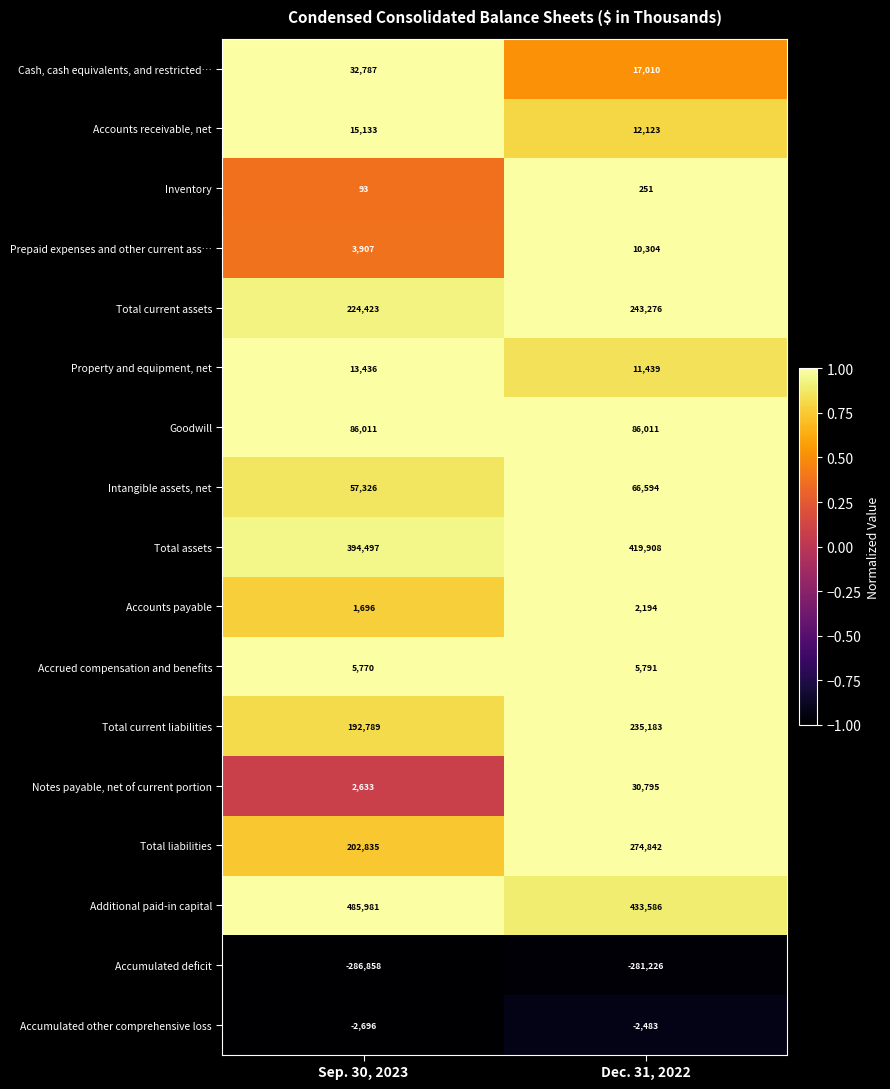

The Total liabilities series shows 419648 at Dec. 31, 2022. True or false?

False